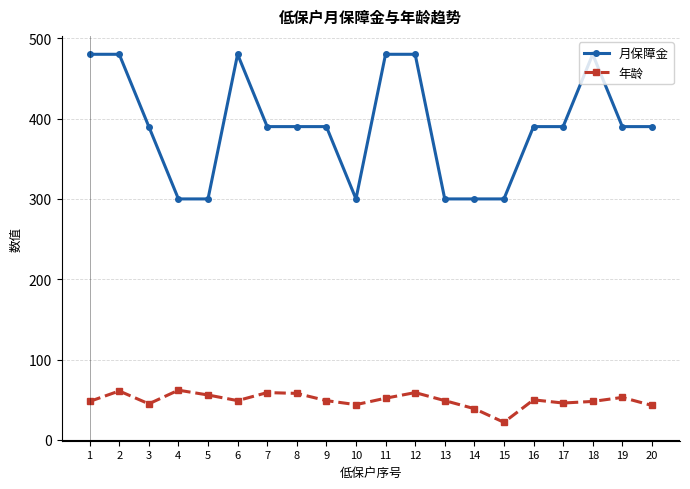

What is the spread (max minus min) of values at 17?

344